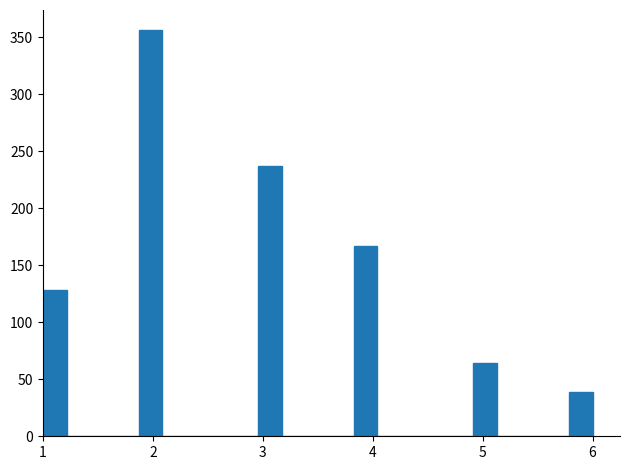

Around what value on the x-axis is the tallest bar? Give the approximate position of its centre, as read against the axis.

2.0